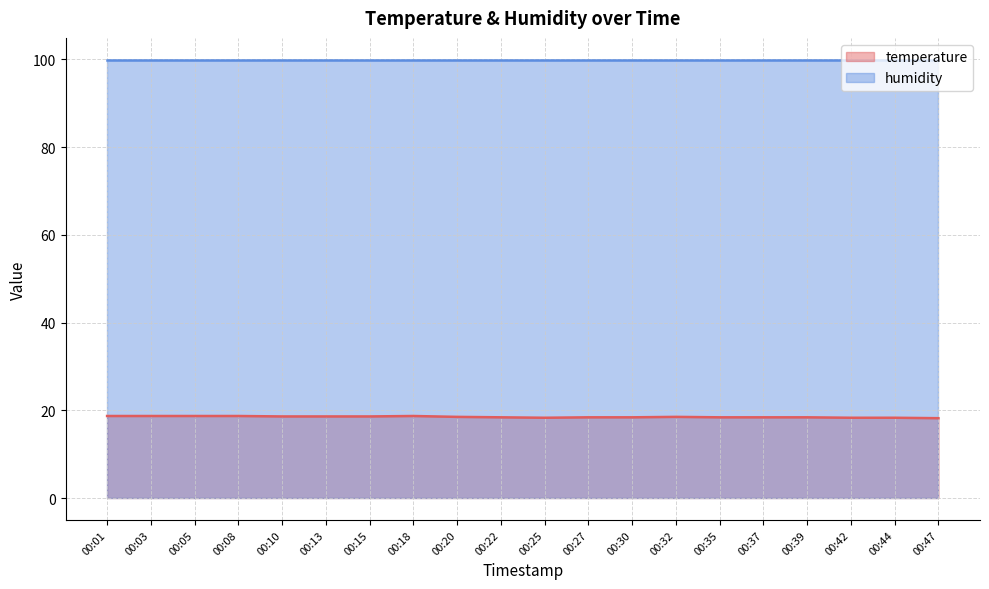

What is the greatest value displayed?

99.9